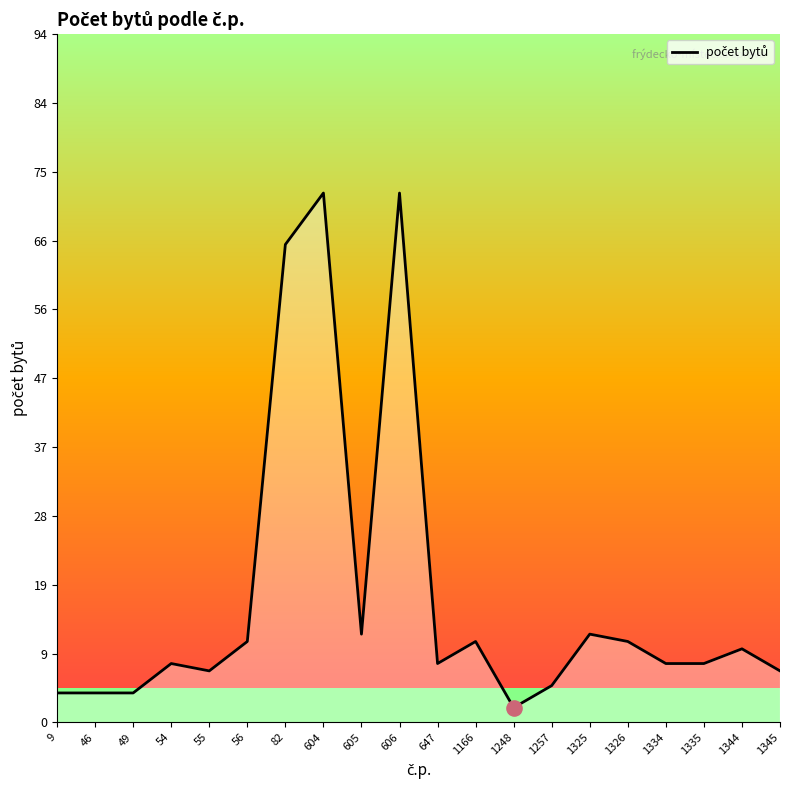

Between 647 and 56, which is larger?

56